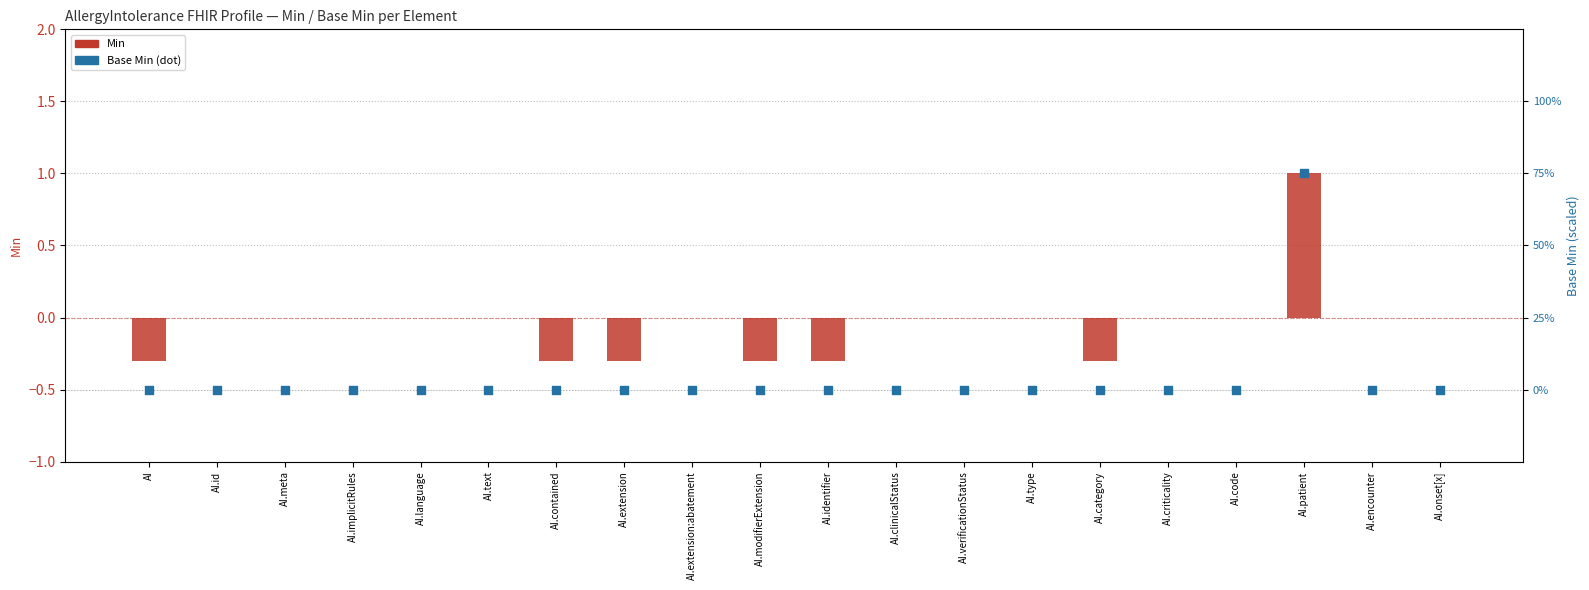

Which series has the largest Y range (max minus min)?

Base Min